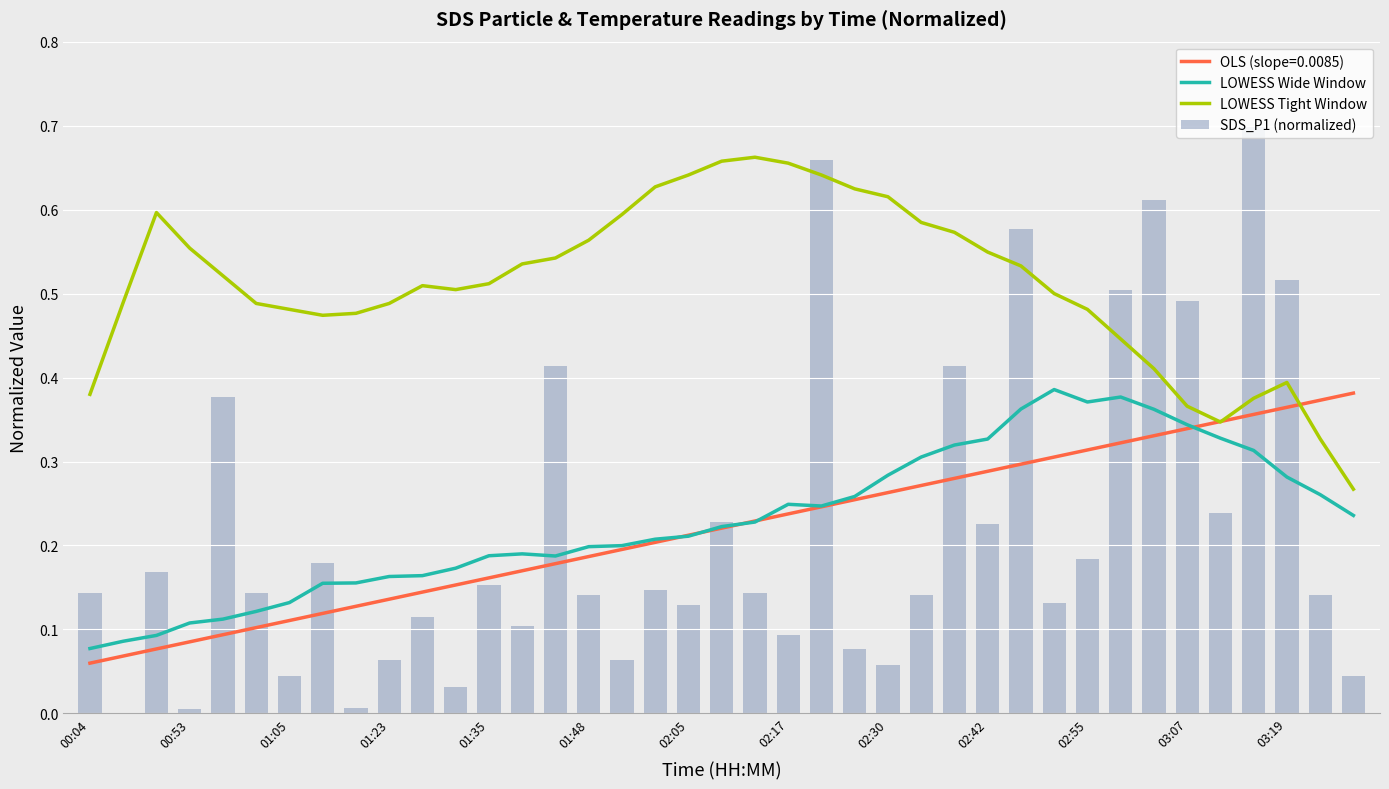

What is the difference between the highest and lowest values at 00:53?

0.5